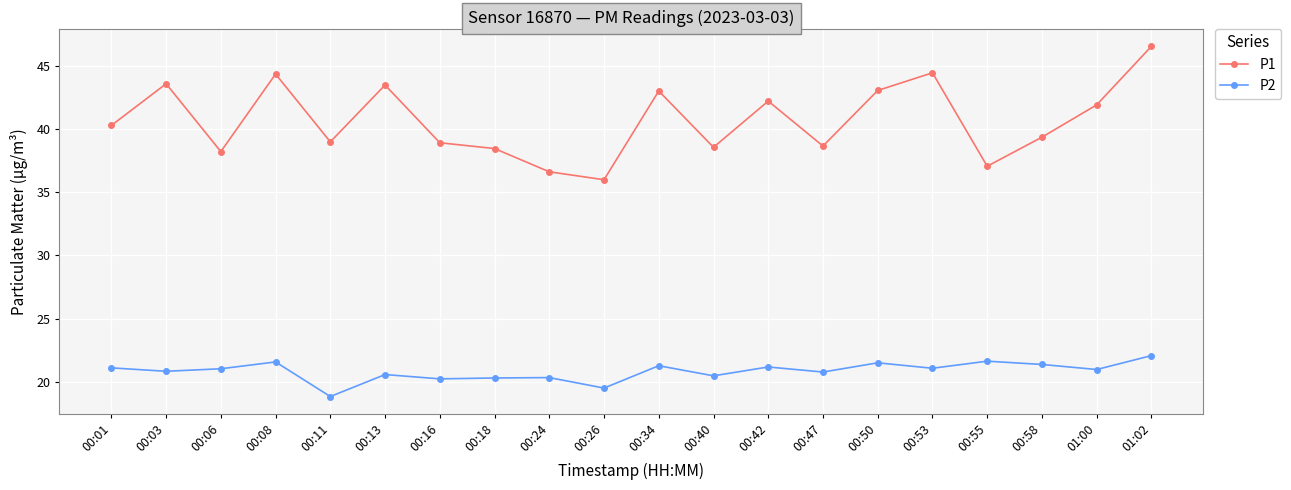

True or false: P1 has a value of 43.1 at 00:50.

True